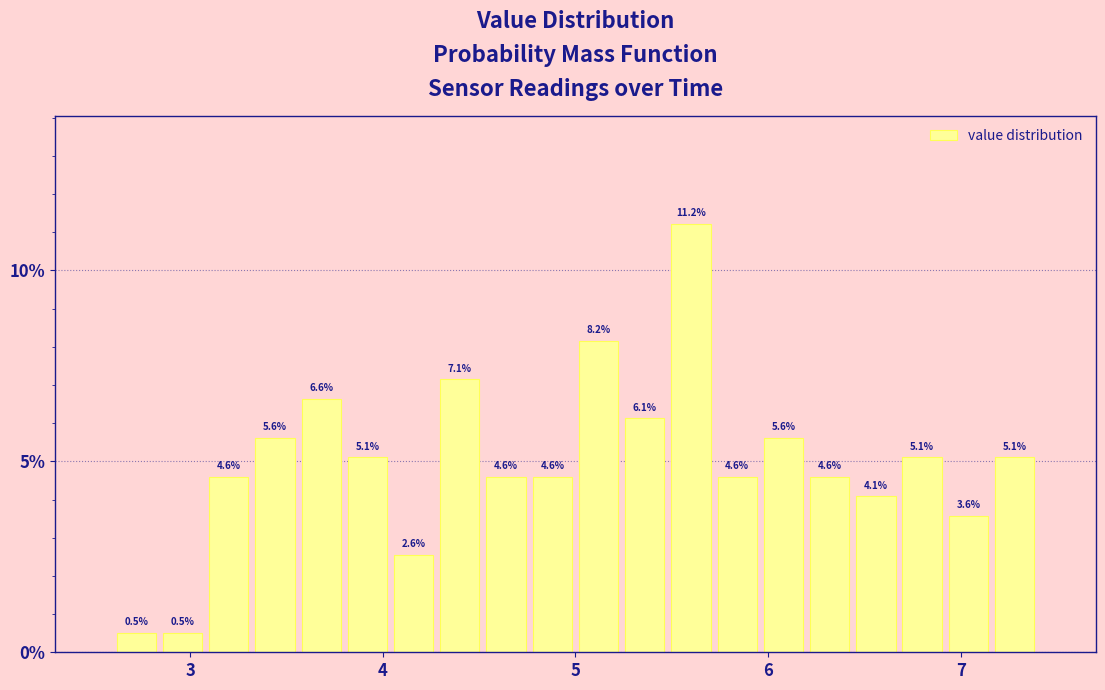

Read against the x-axis, roughly where is the centre of the tallest bar?

5.6